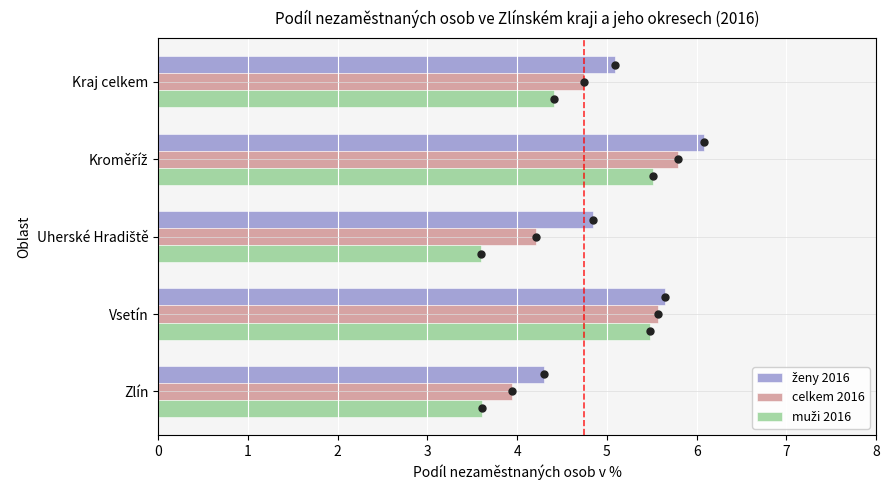

What is the sum of the celkem 2016 values at Kraj celkem and Vsetín?

10.3